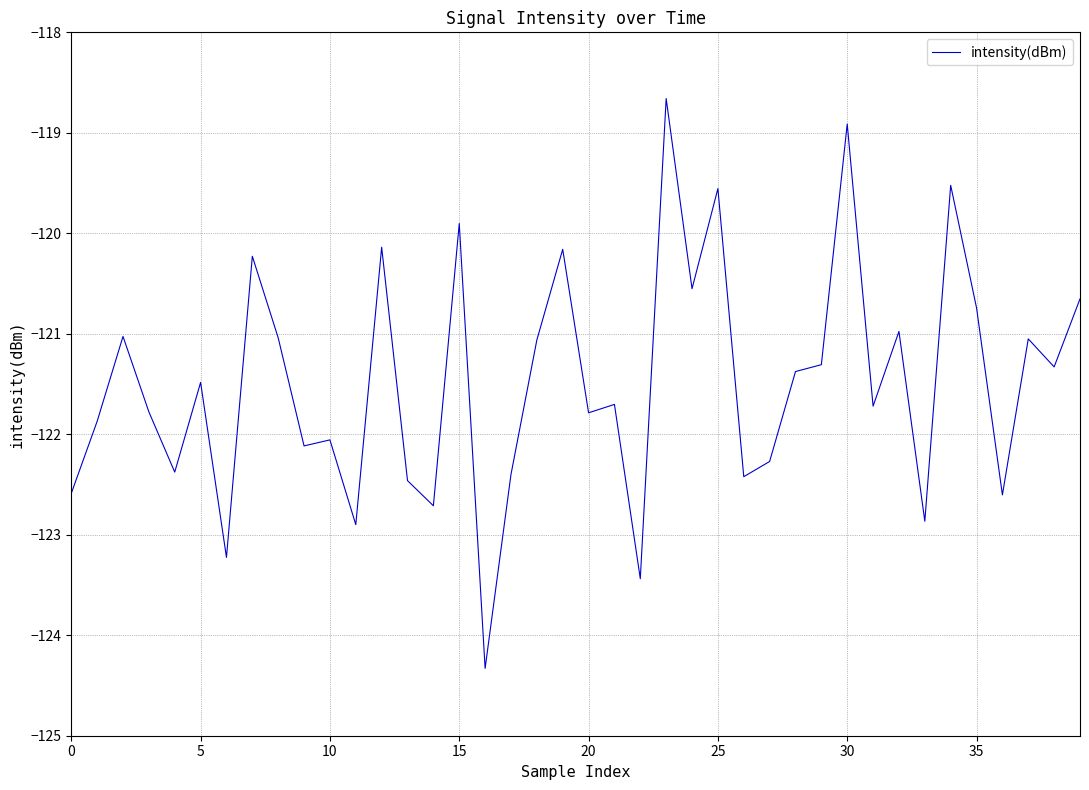

What is the difference between the maximum and minimum values?

5.7